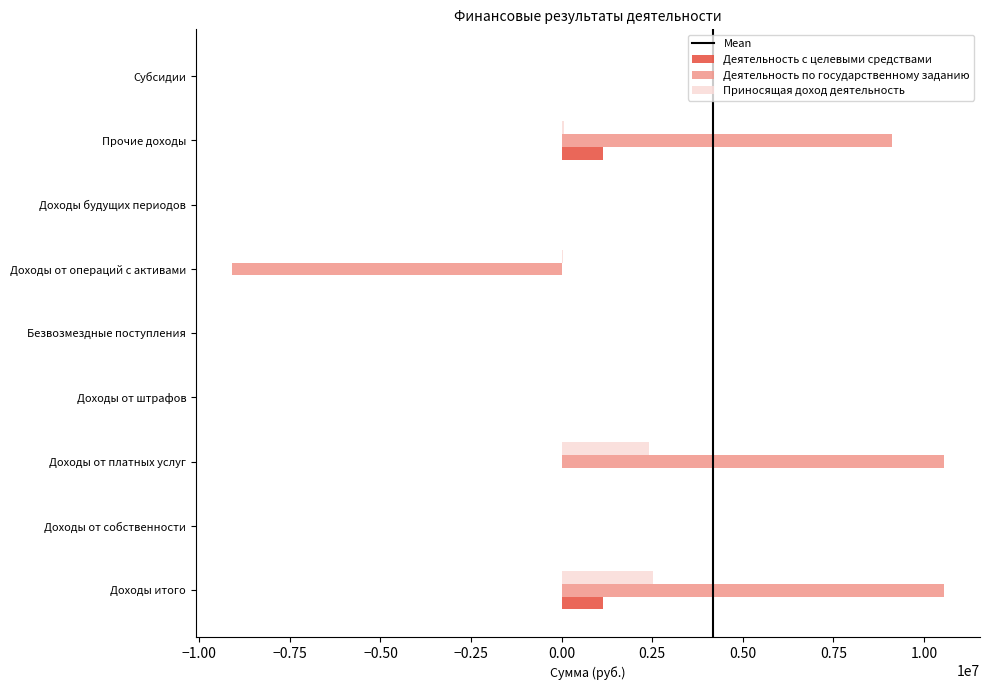

The Деятельность по государственному заданию series shows 14217396.4 at Доходы итого. True or false?

False